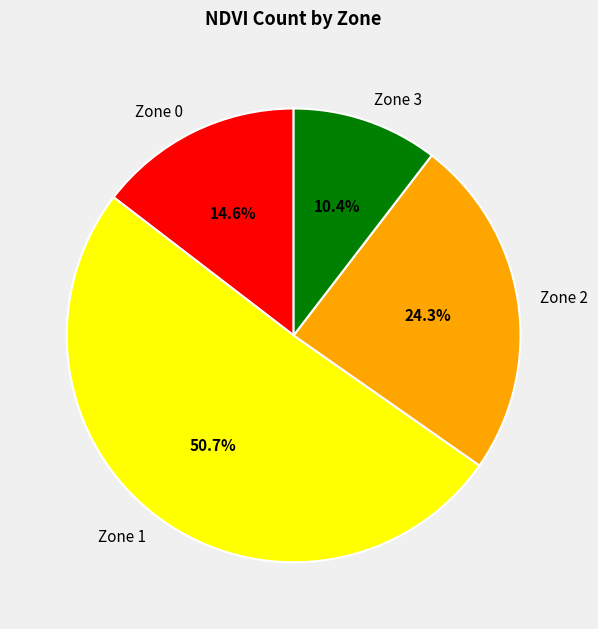

True or false: Zone 2 accounts for 17% of the total.

False